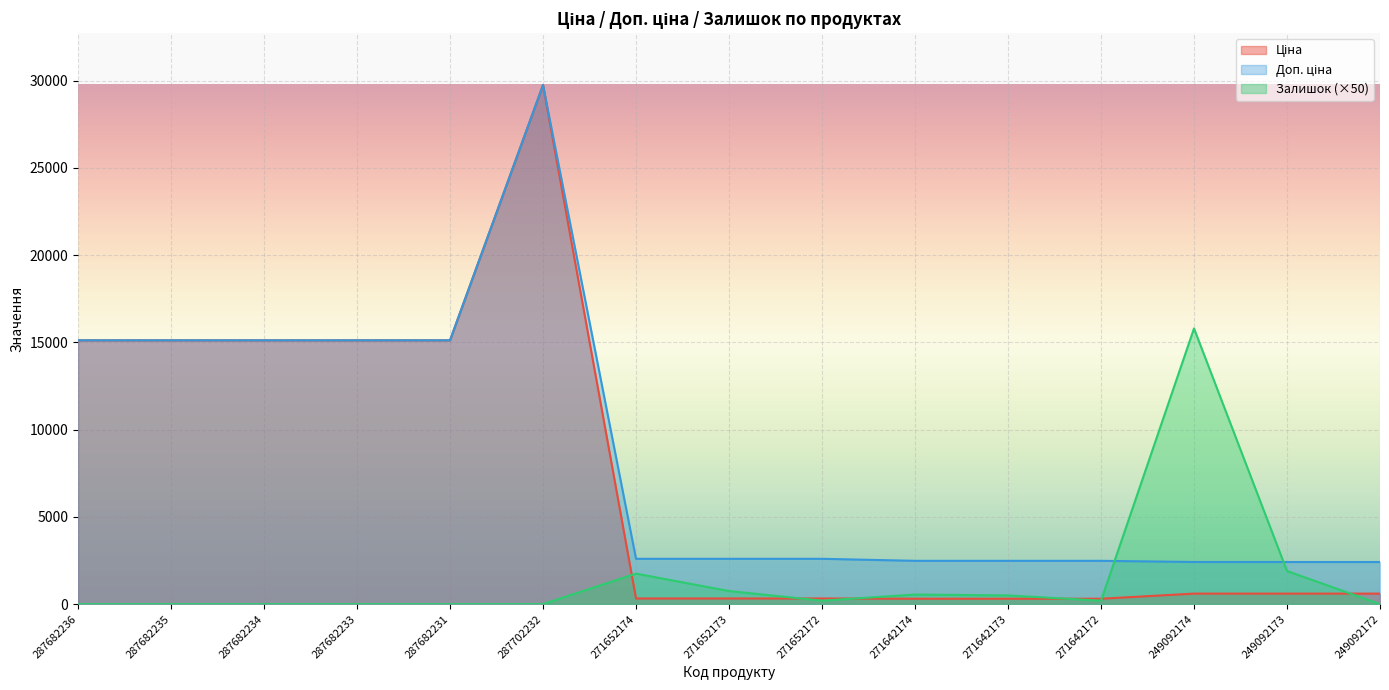

How many interior local peaks does the Залишок series have?

3